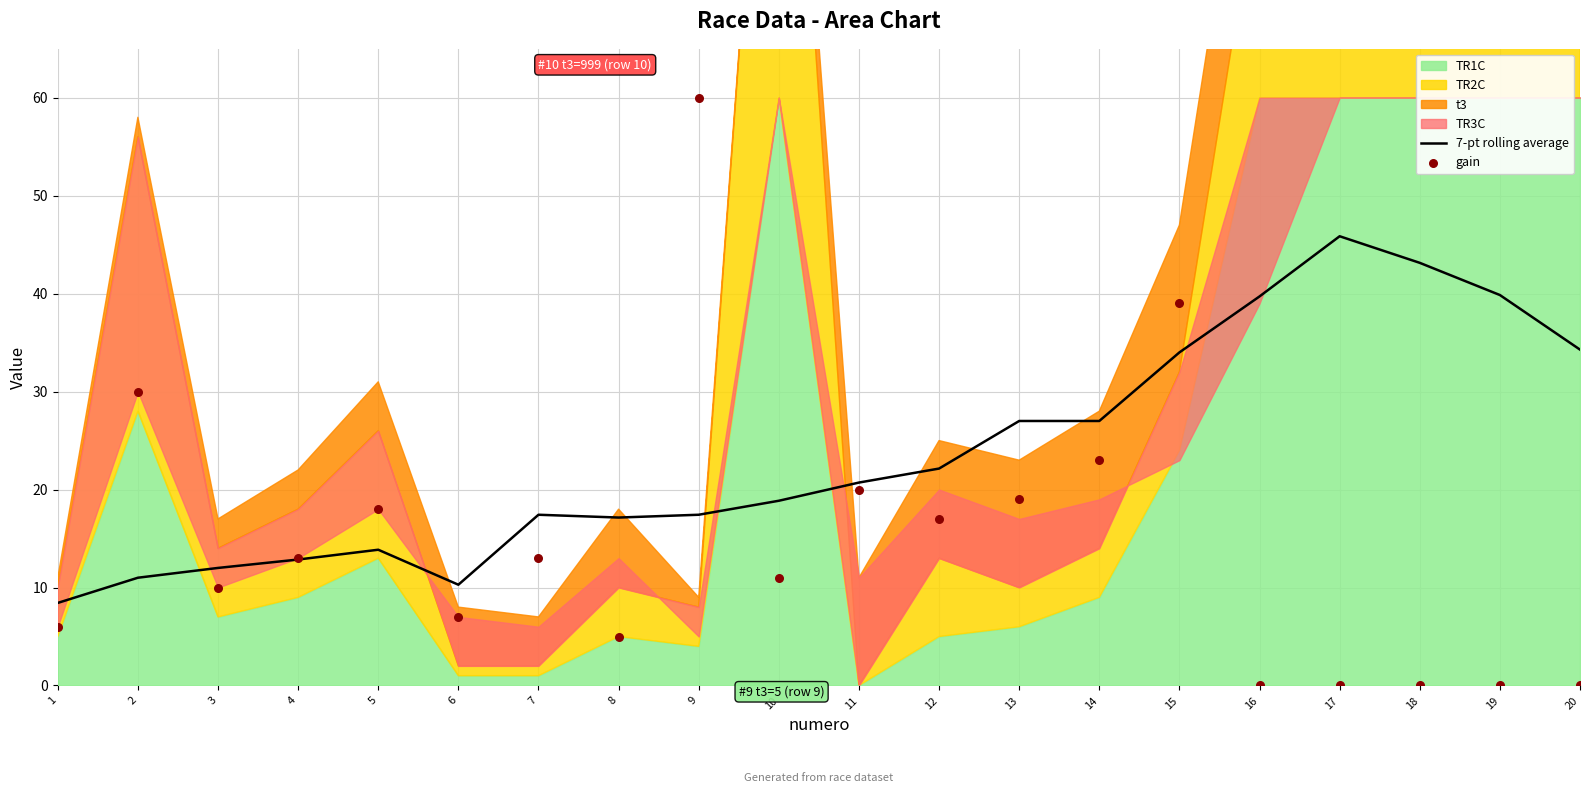

Which series contains the lowest Y value?

gain